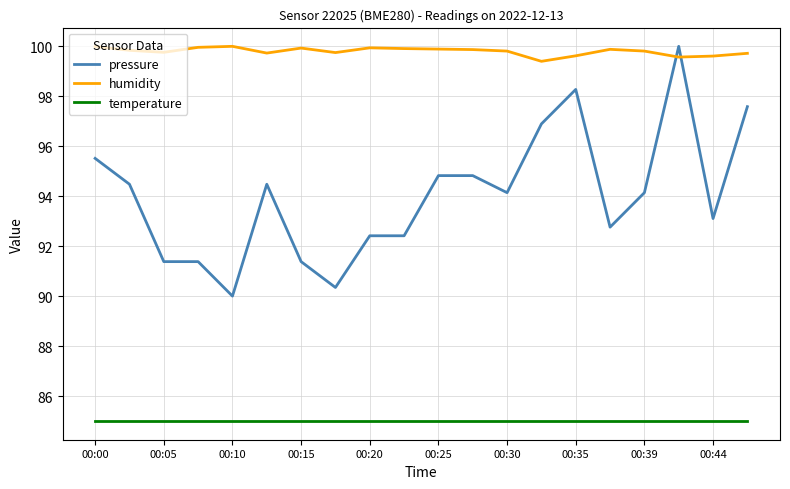

What is the greatest value displayed?

100.0